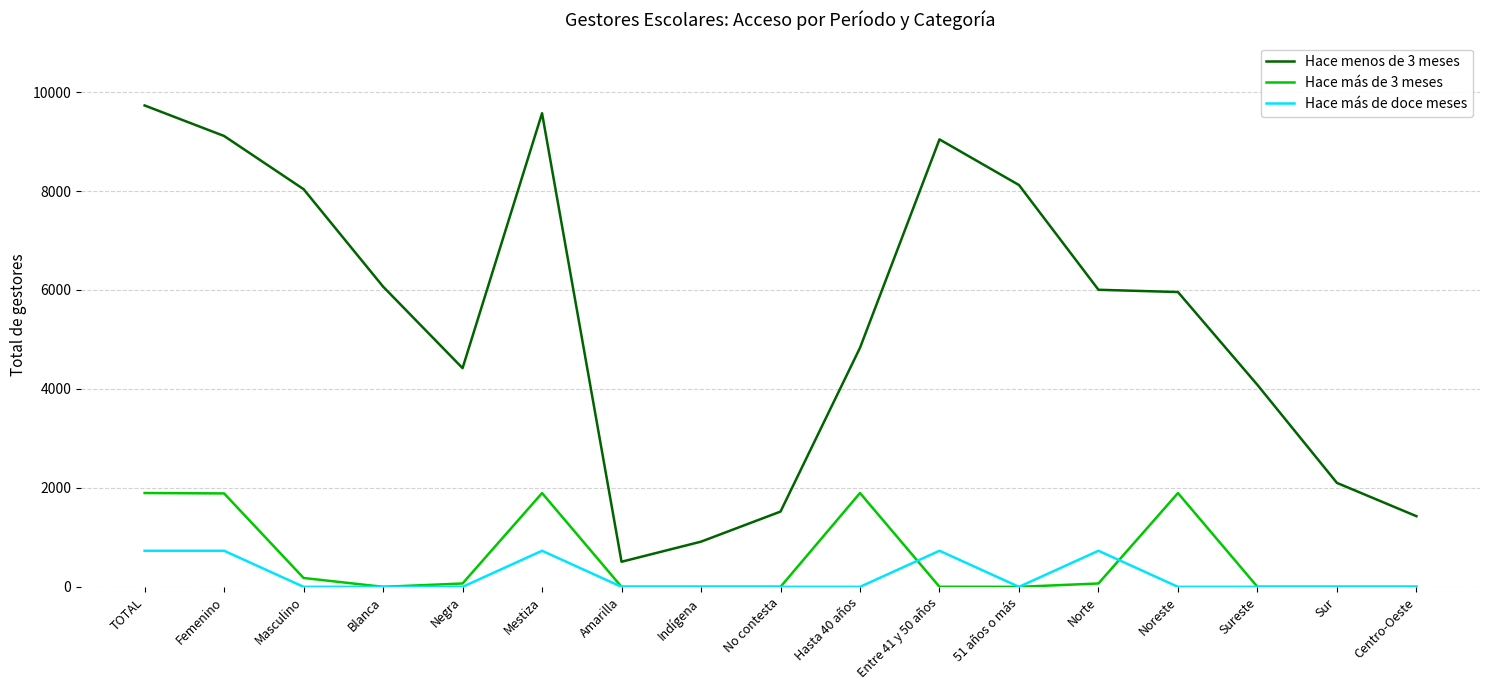

How many lines are shown in the chart?

3